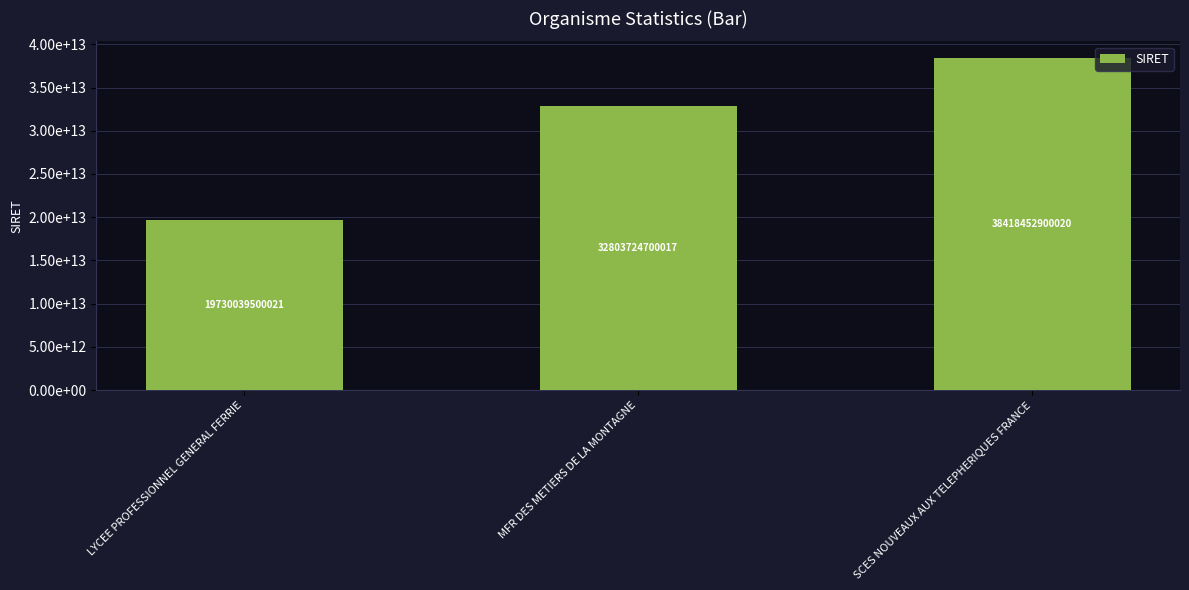

What is the minimum value shown in the chart?

19730039500021